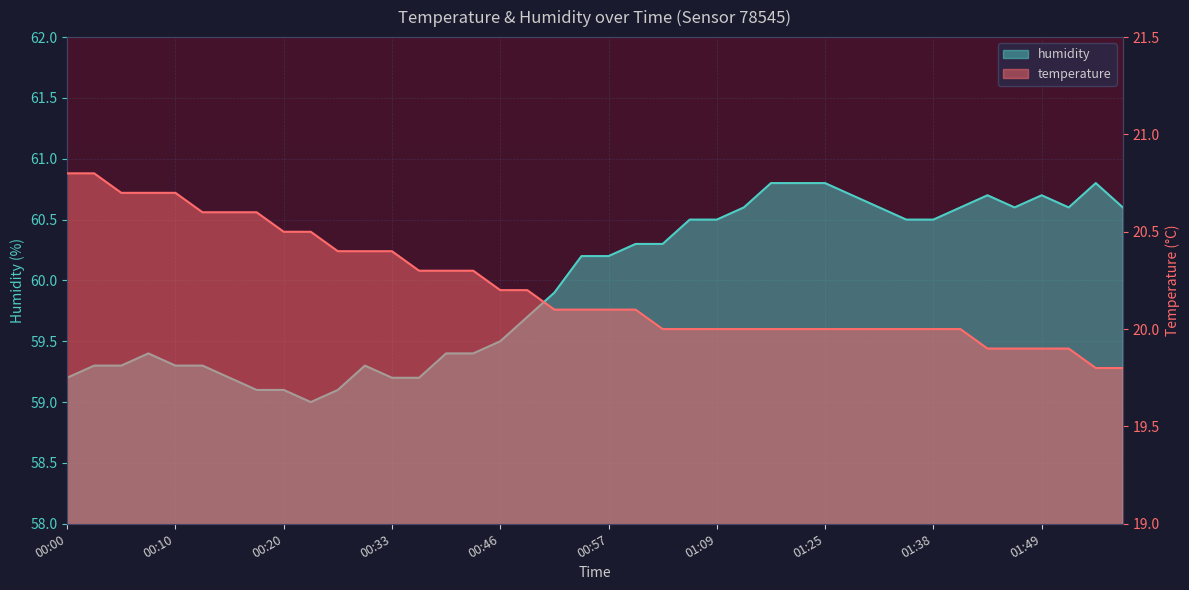

What is the difference between the maximum and minimum values in the humidity series?

1.8